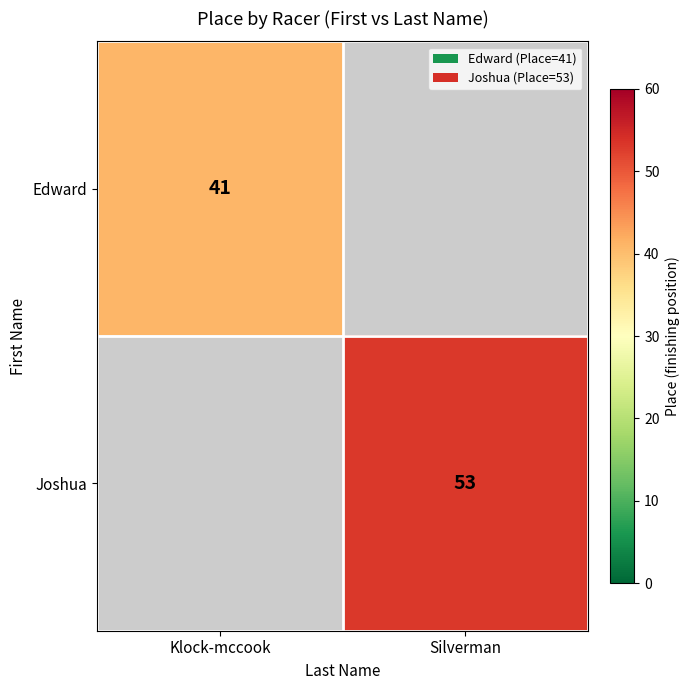

Is it true that Joshua equals 53 at Silverman?

True